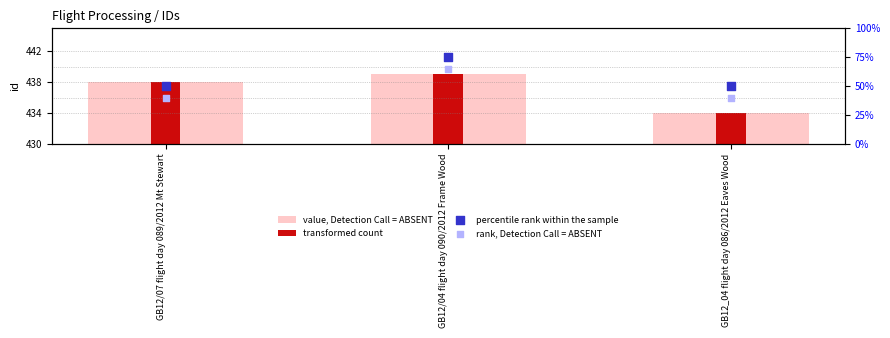

Which series reaches the minimum Y coordinate?

rank, Detection Call = ABSENT